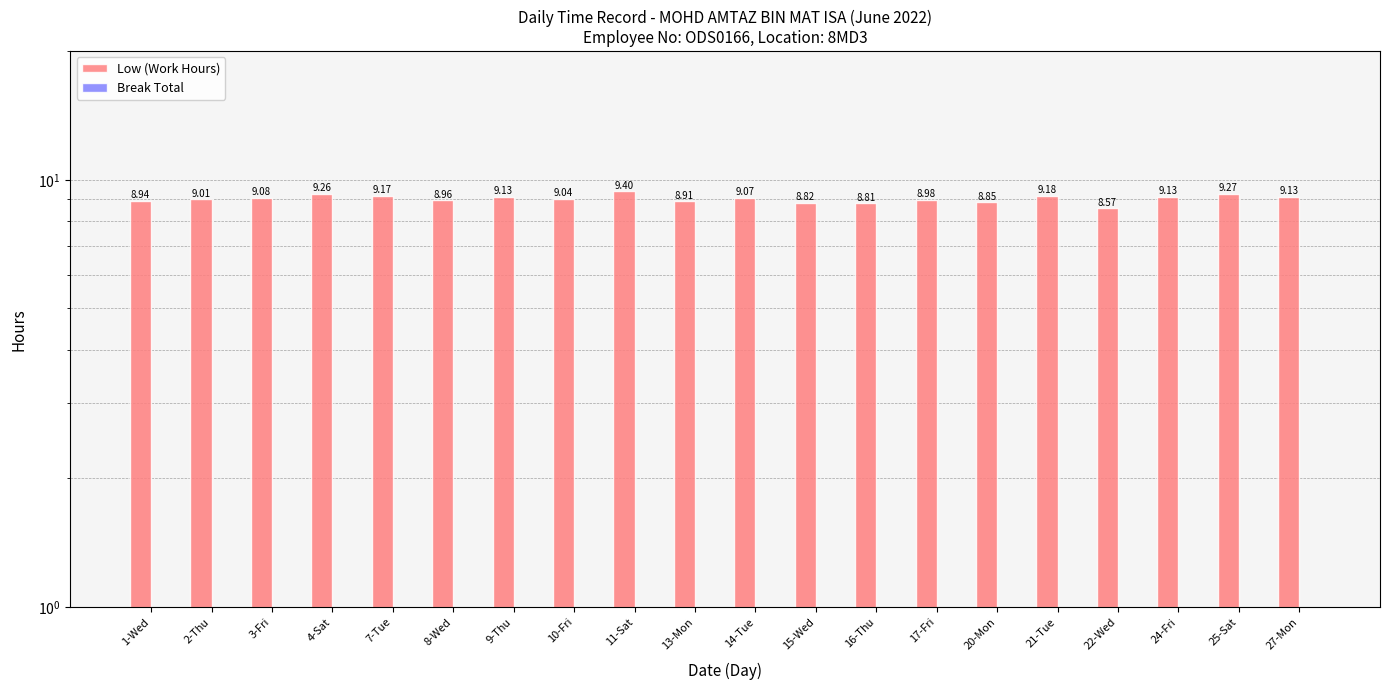

Are the bars horizontal?

No